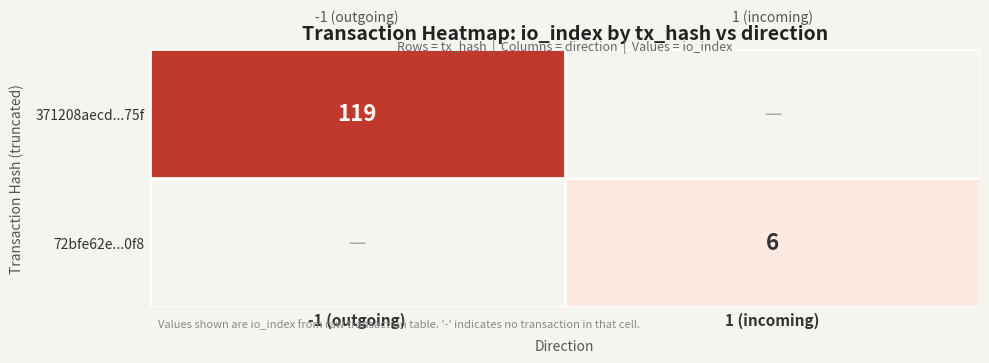

The 72bfe62e...0f8 series shows 4 at 1 (incoming). True or false?

False